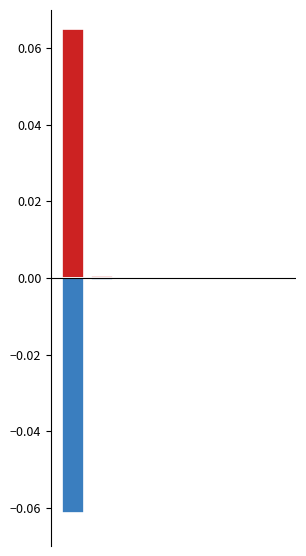

Which series changed the most between 0 and 5?

Всего (положительные)